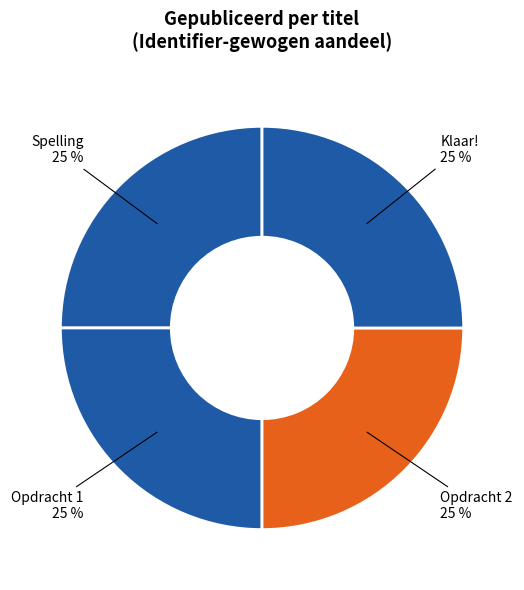

To the nearest percent, what is the combined percentage of Spelling and Opdracht 2?

50%